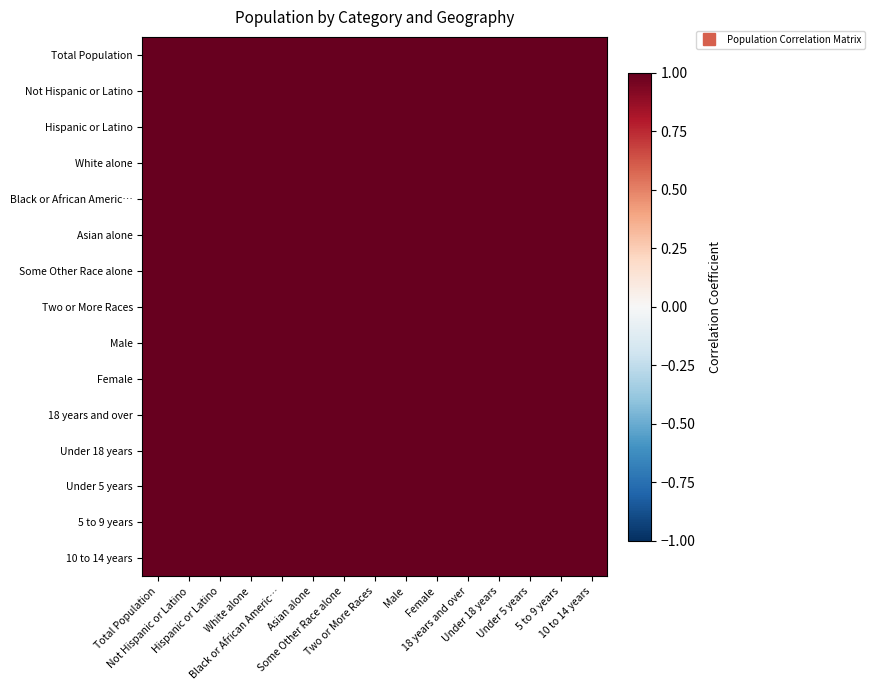

List the series in order of their peak value, lowest first.

Not Hispanic or Latino, 18 years and over, 5 to 9 years, Total Population, White alone, Black or African Americ…, Some Other Race alone, Two or More Races, Male, Female, Under 5 years, 10 to 14 years, Hispanic or Latino, Asian alone, Under 18 years